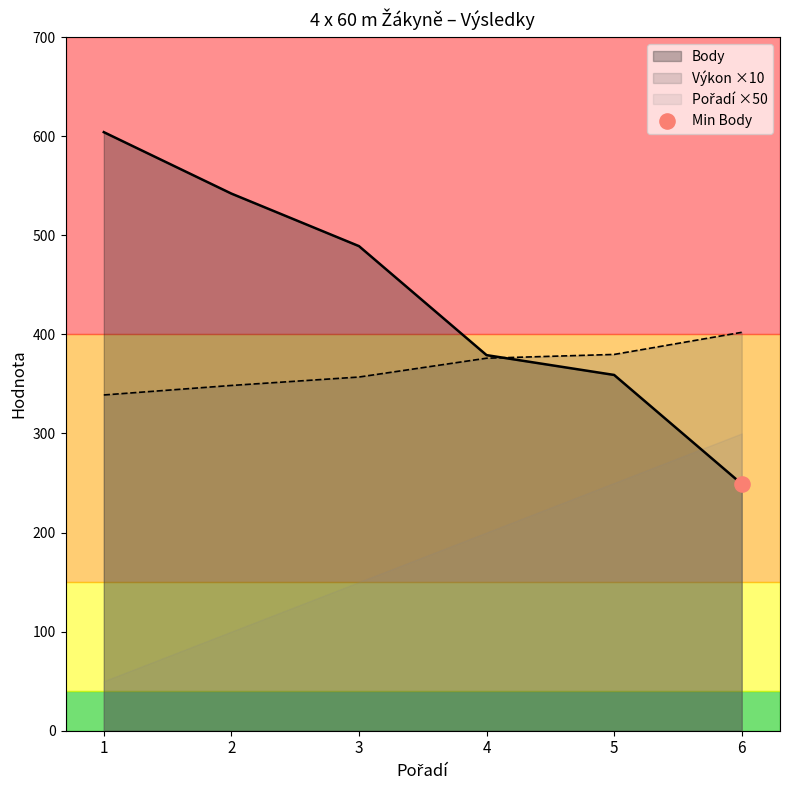

Is the value of Výkon at 3 greater than the value of Pořadí at 3?

No